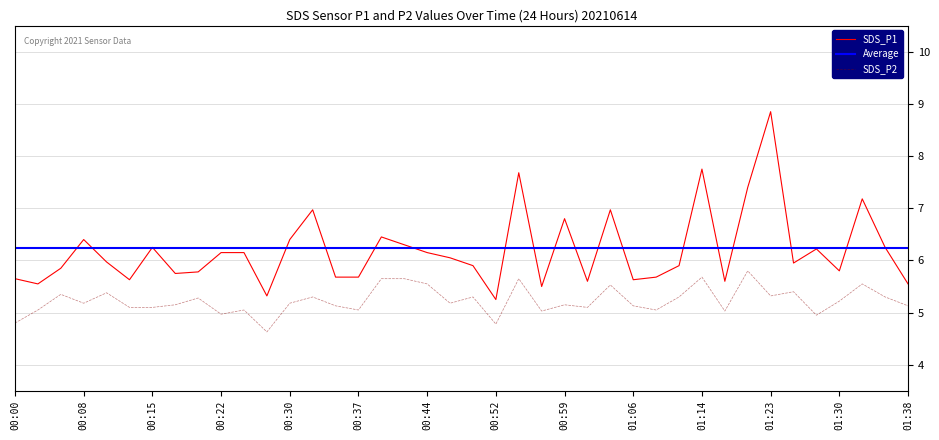

What is the sum of all SDS_P2 values?

209.1